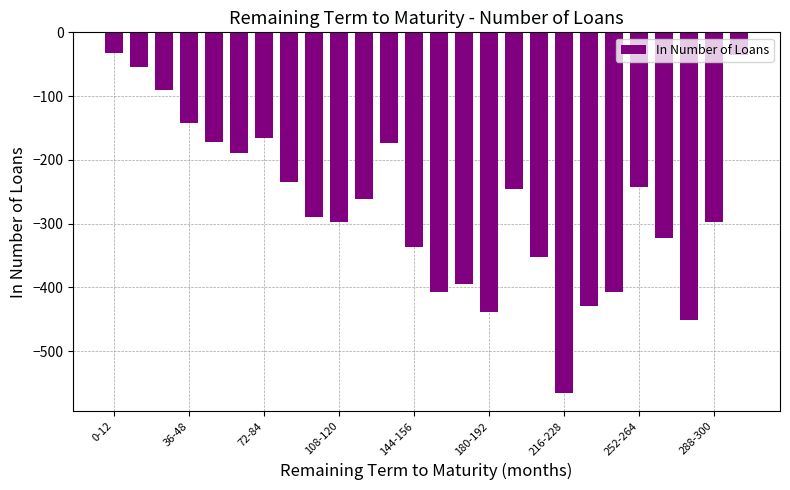

What is the value of the 7th bar from the left?

-166